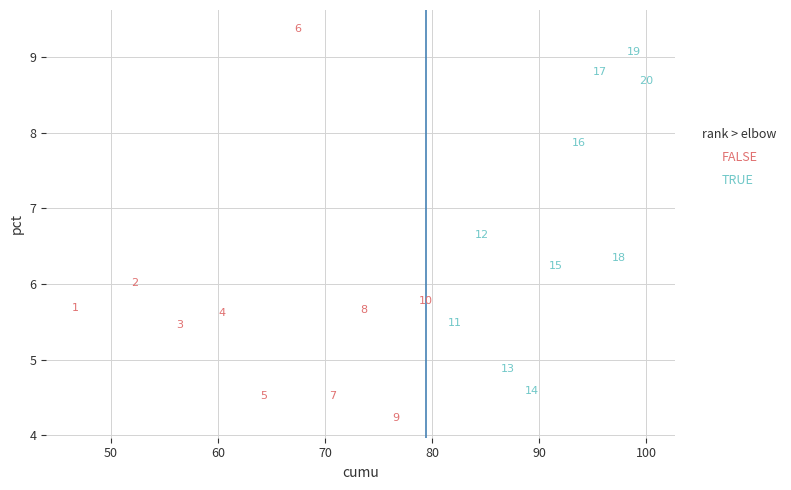

Which series has the widest spread of Y values?

FALSE